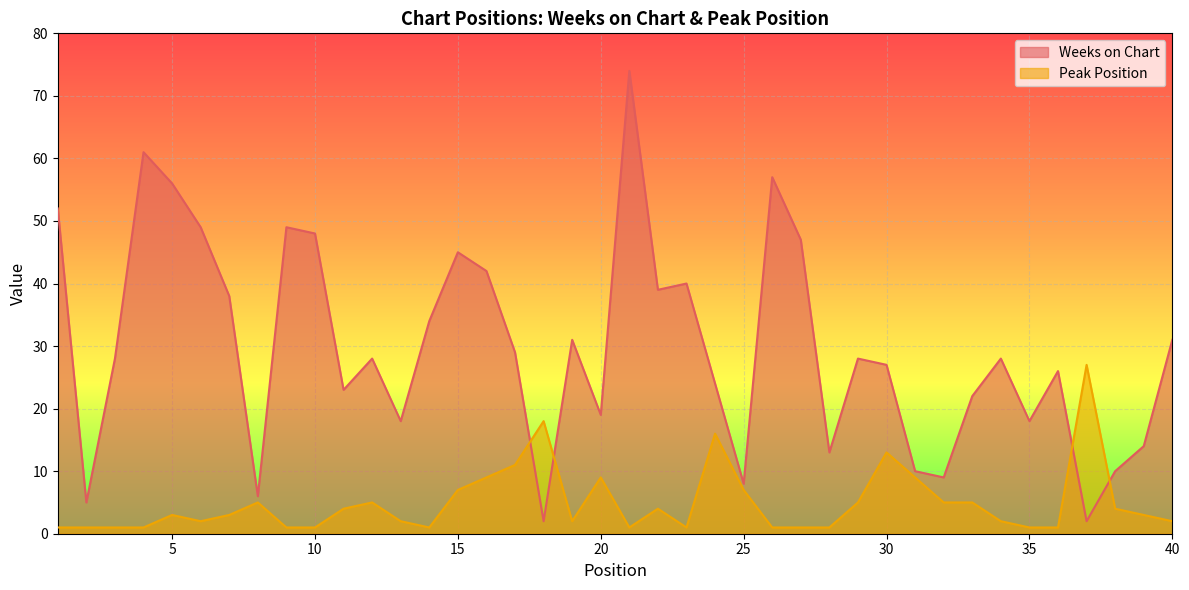

Which category has the highest value in the Weeks on Chart series?

21